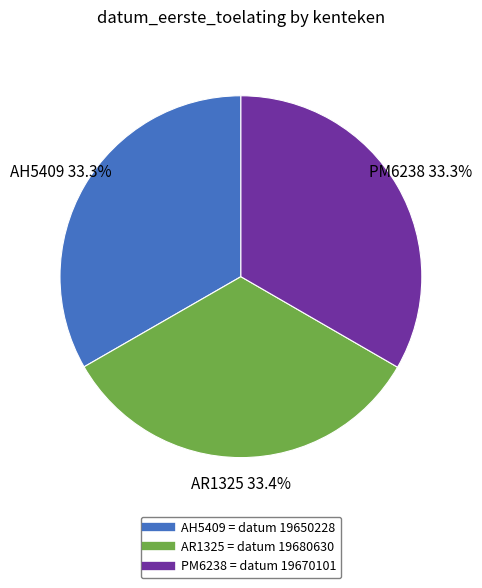

To the nearest percent, what percentage of the pie is AR1325?

33%